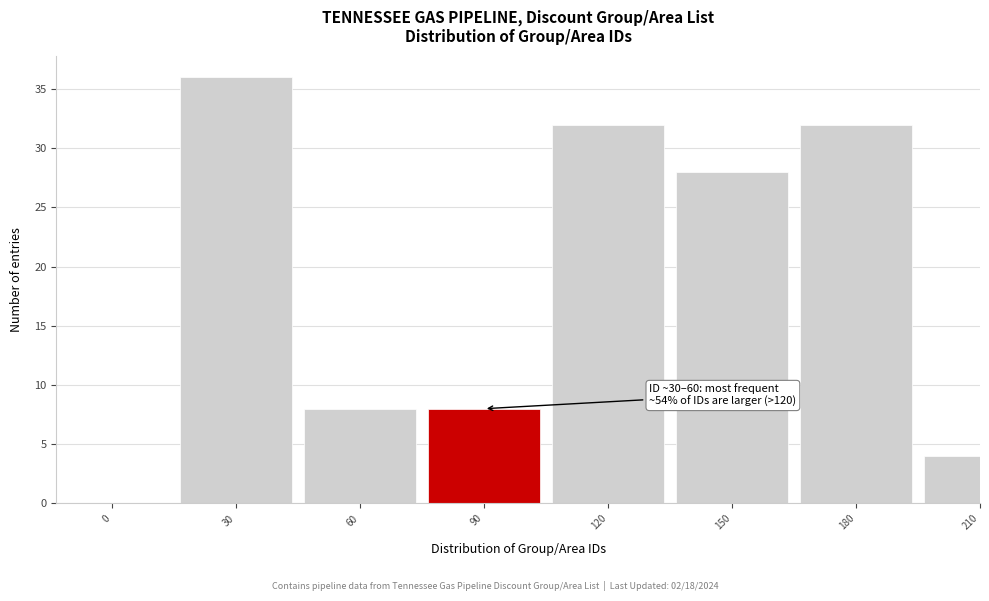

Reading left to right, transcribe all the data shown in this chart.

0=0	30=36	60=8	90=8	120=32	150=28	180=32	210=4